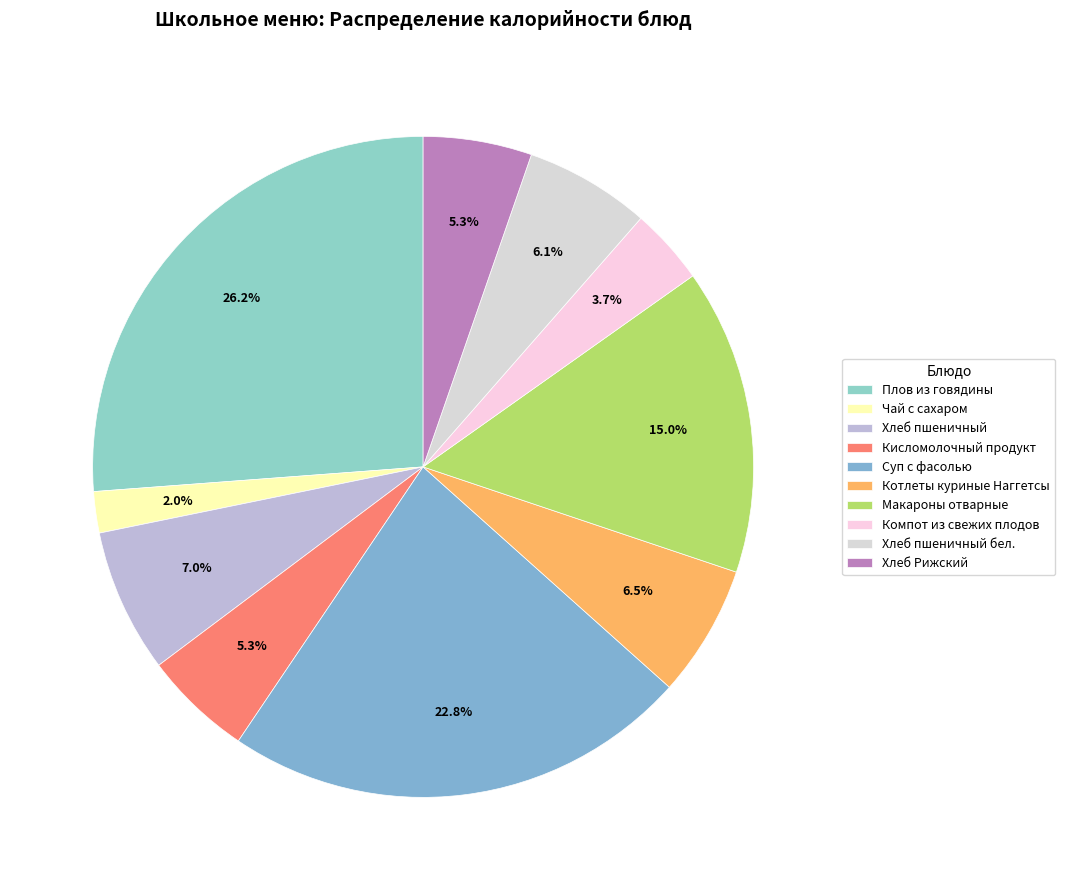

Is there any slice that represents more than half of the pie?

No